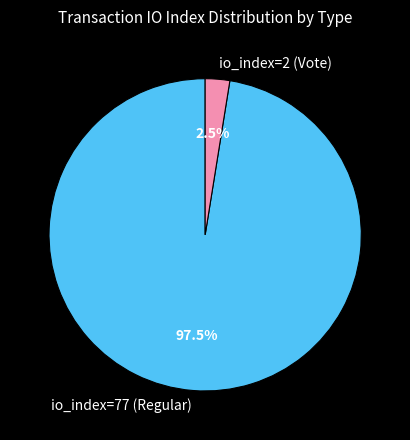

How many slices are in this pie chart?

2